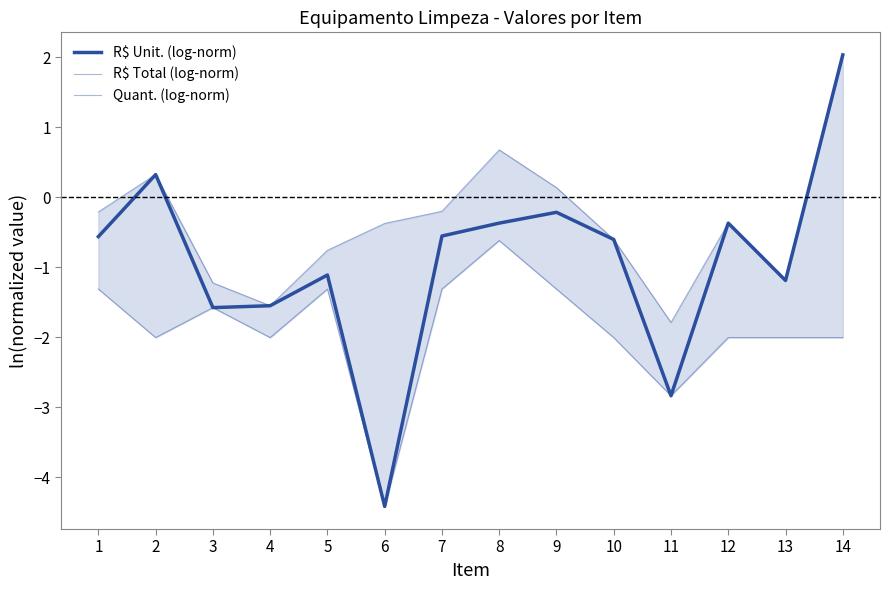

Which series has the widest spread of values?

R$ Unit. (log-norm)